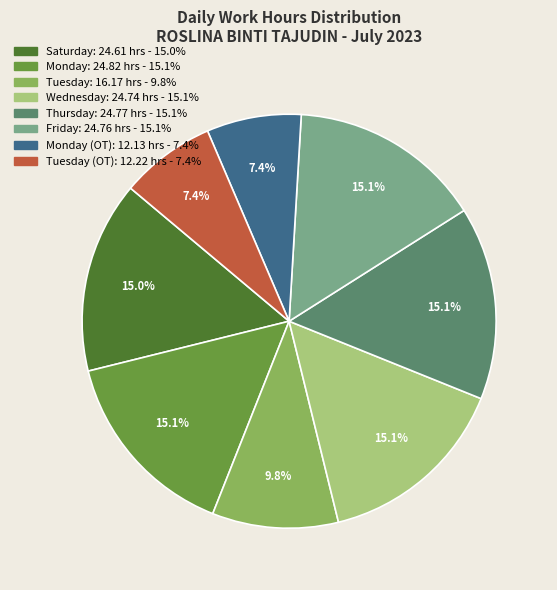

Does any single category account for the majority?

No